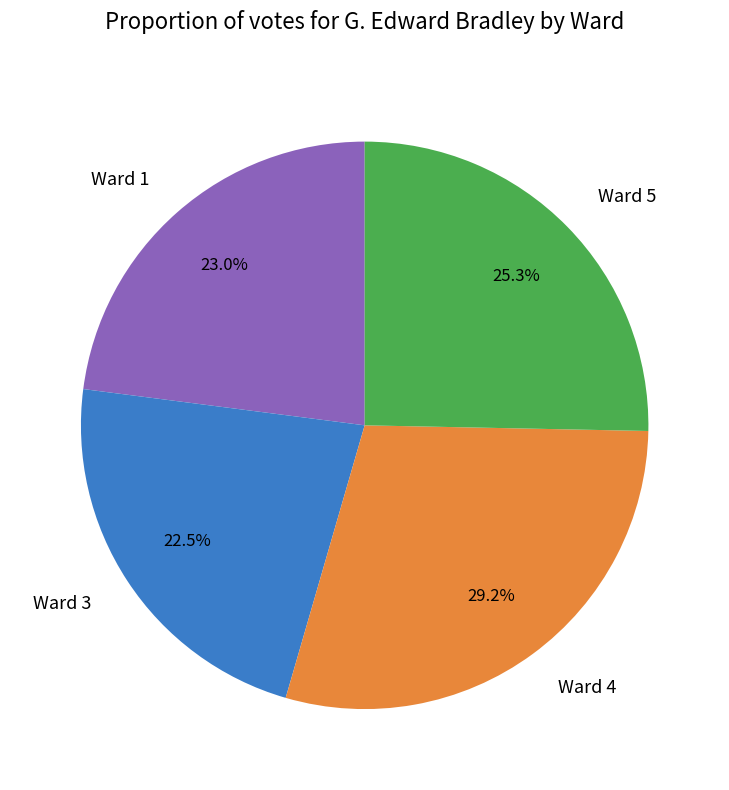

Which category has the biggest portion of the pie?

Ward 4